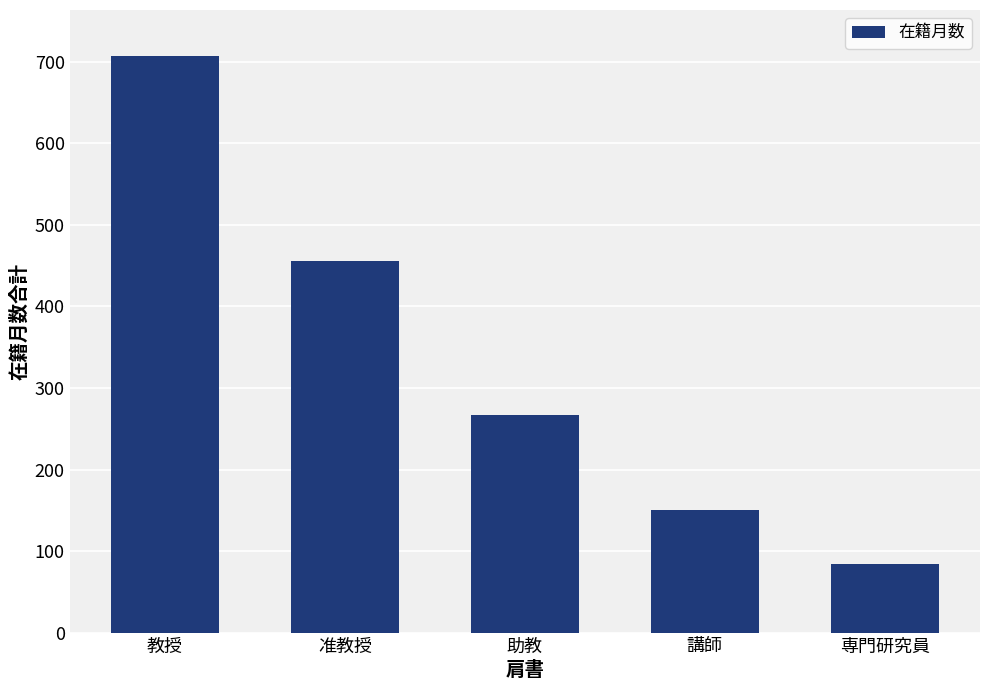

What is the difference between the values at 教授 and 講師?

557